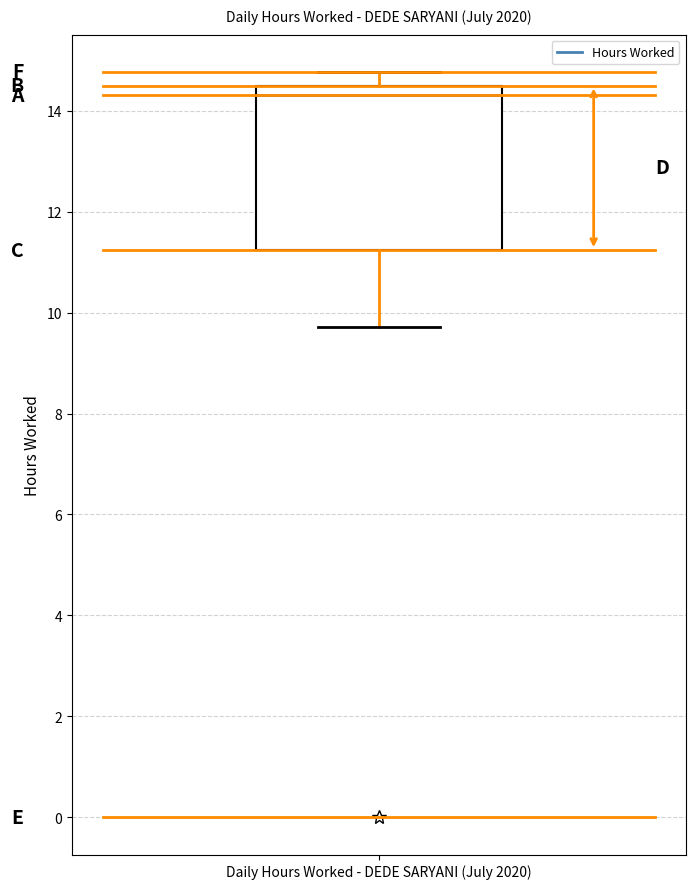

Where is the upper edge of the box for Daily Hours Worked - DEDE SARYANI (July 2020) on the y-axis? The values are not printed on the chart, so give them approximately, as read against the axis.

14.6